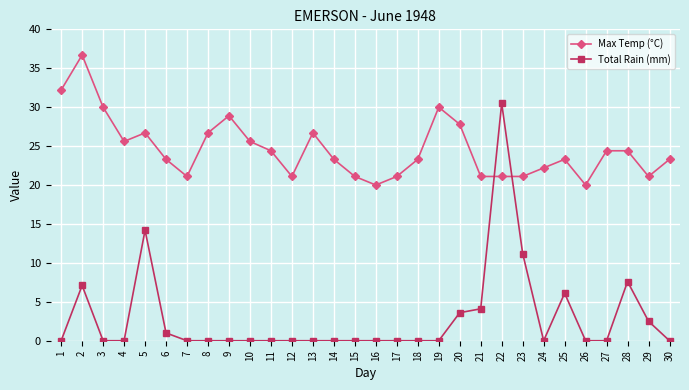

What is the average value of the Max Temp (°C) series?

24.6